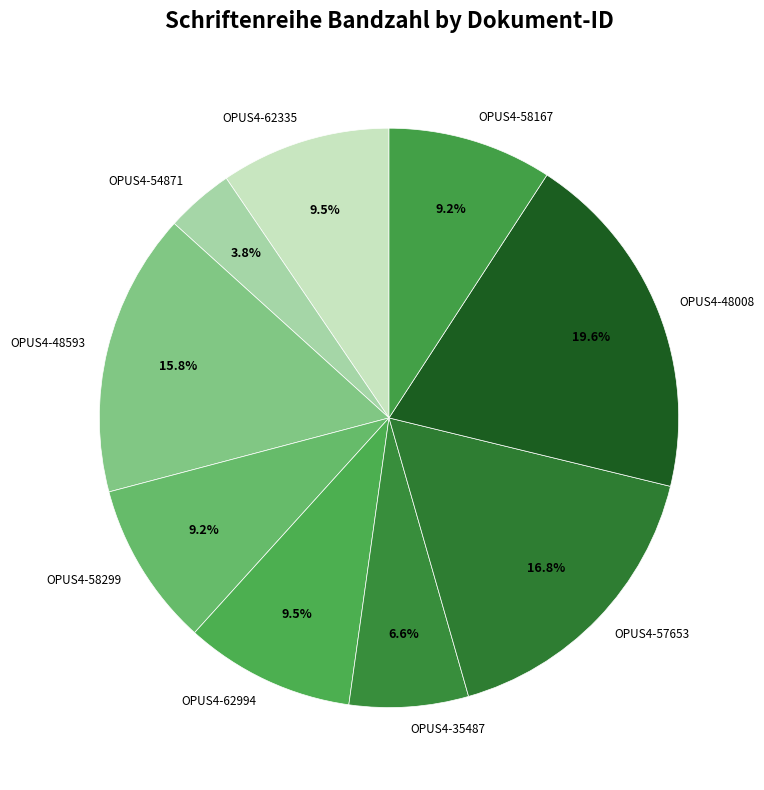

Which has a higher value, OPUS4-58299 or OPUS4-35487?

OPUS4-58299